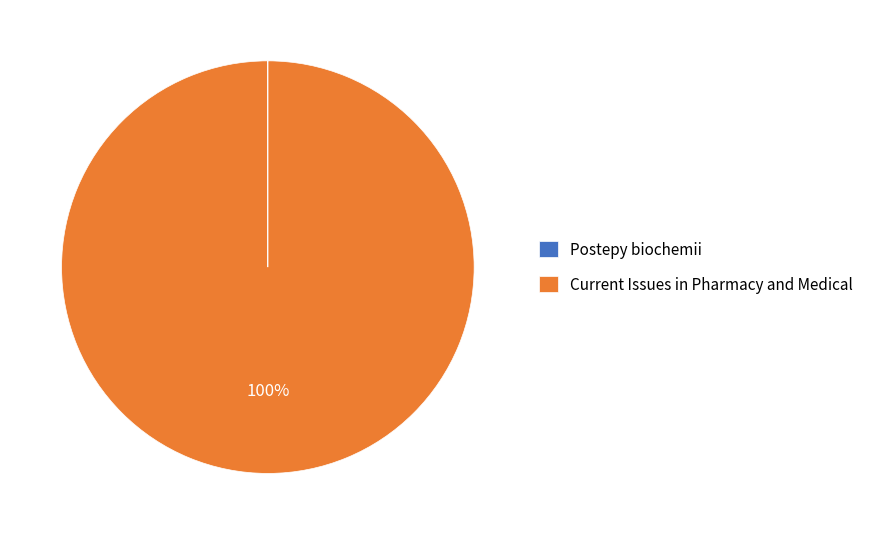

Which category has the biggest portion of the pie?

Current Issues in Pharmacy and Medical